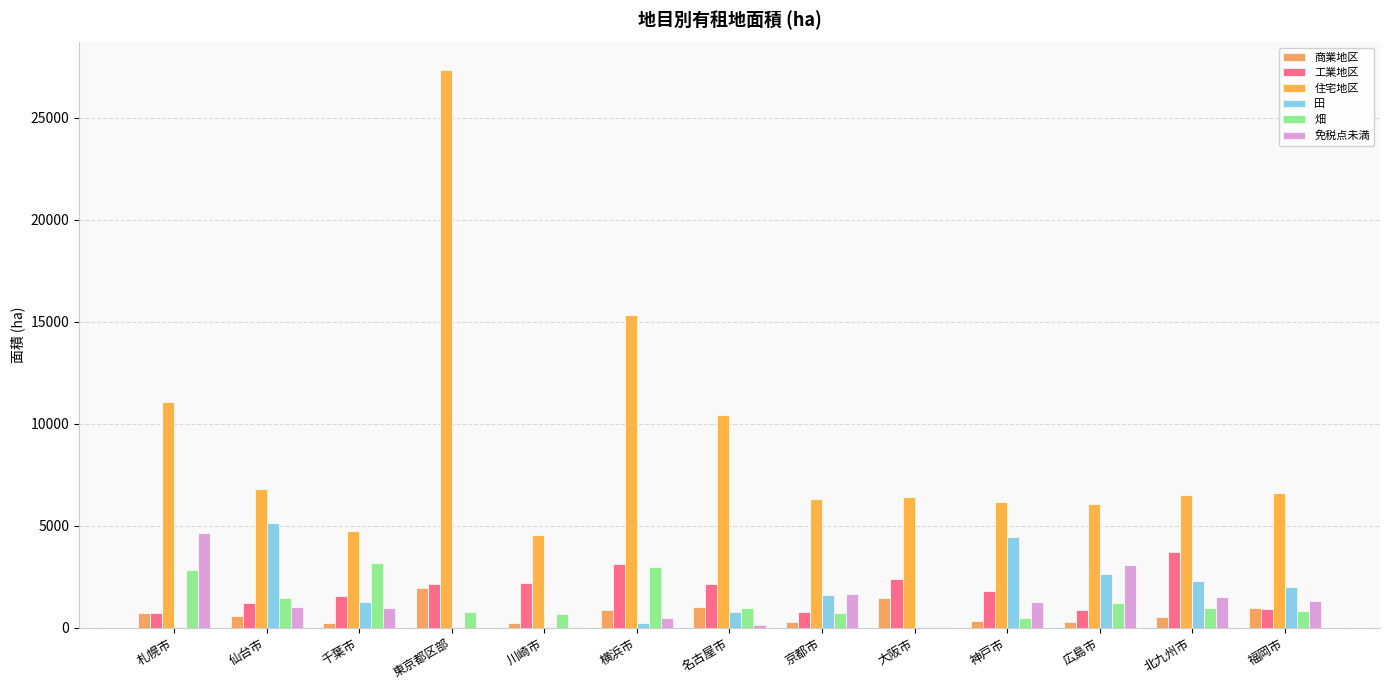

What is the difference between the highest and lowest values at 大阪市?

6357